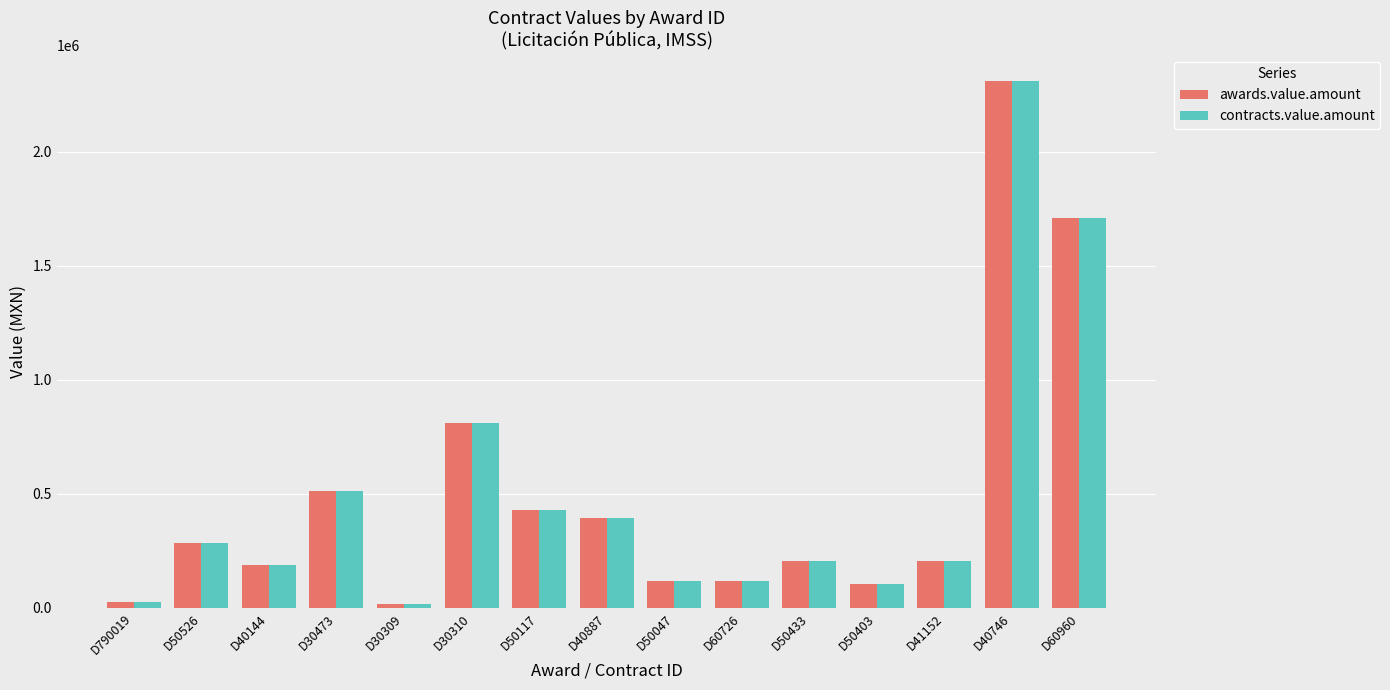

True or false: awards.value.amount has a value of 1458379.7 at D30310.

False